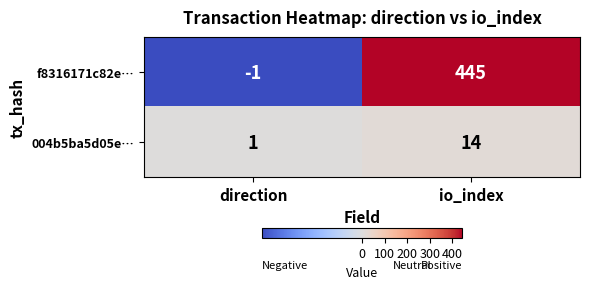

Rank the series by their maximum value, from highest to lowest.

f8316171c82e…, 004b5ba5d05e…